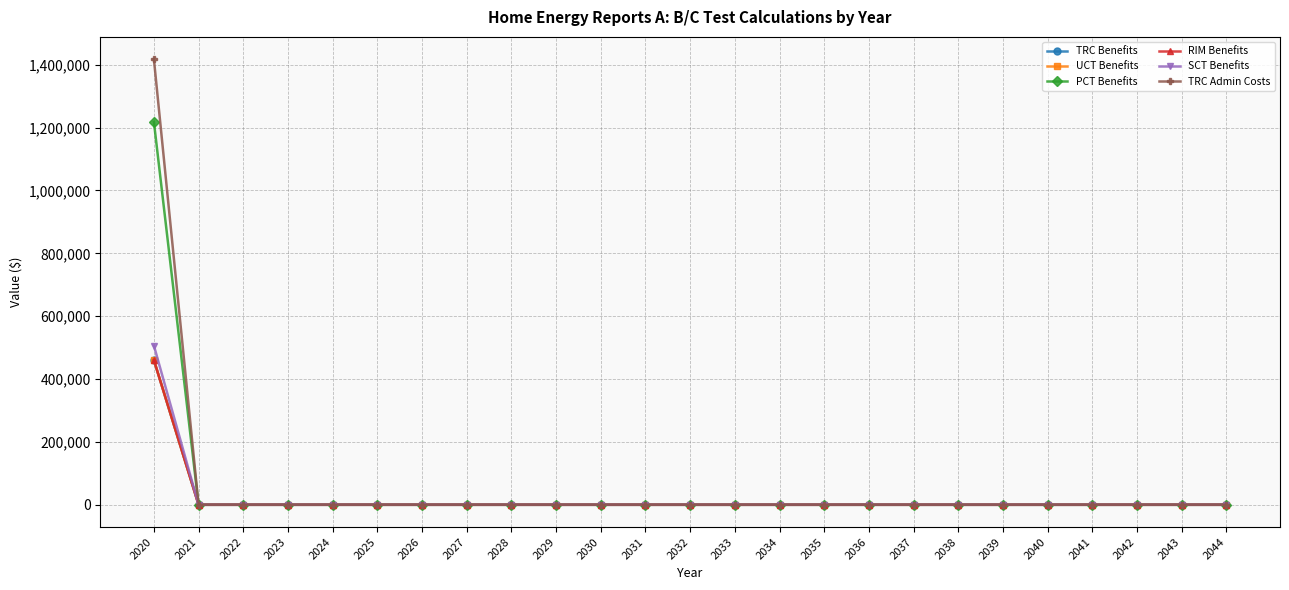

What is the total value across all series at 2020?

4522851.9